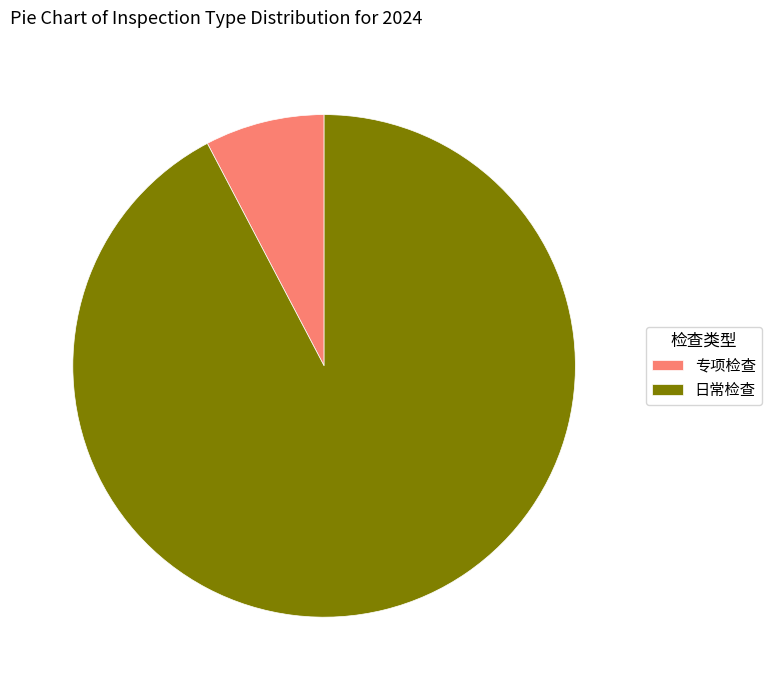

How many segments does this pie chart have?

2